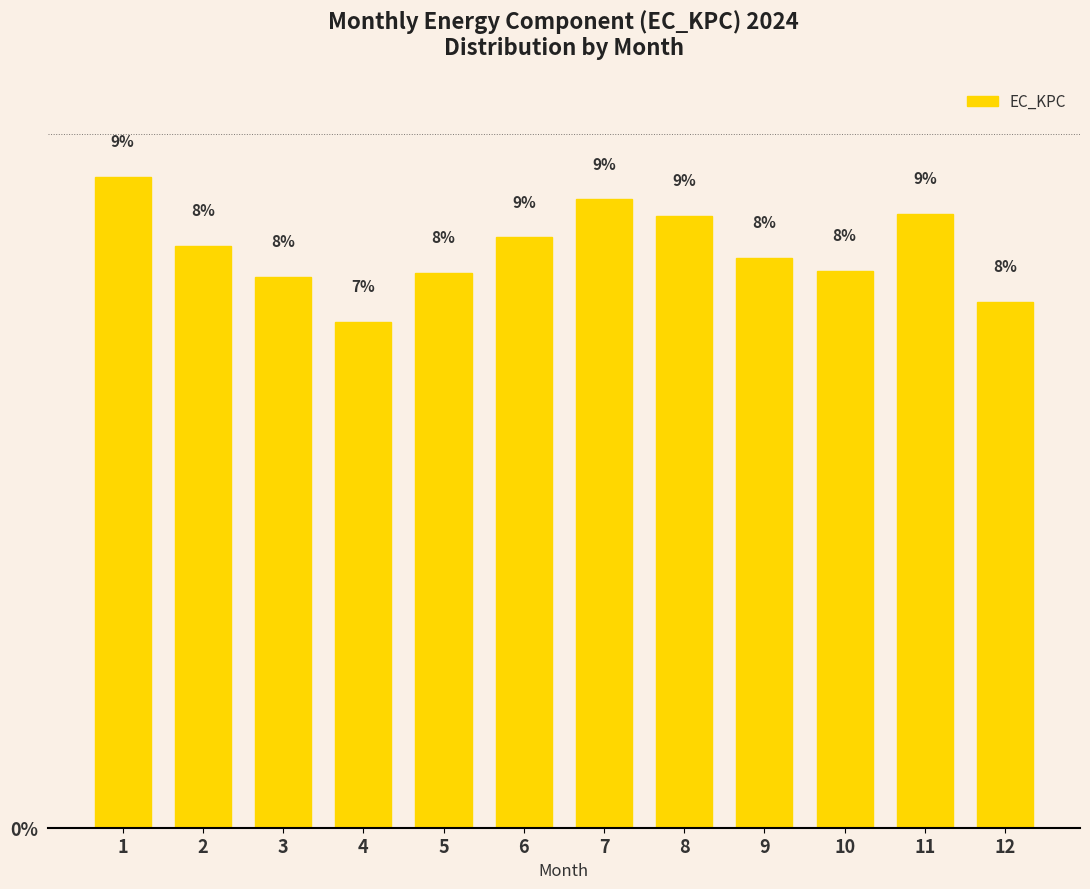

The value at 4 is 7.3. True or false?

True